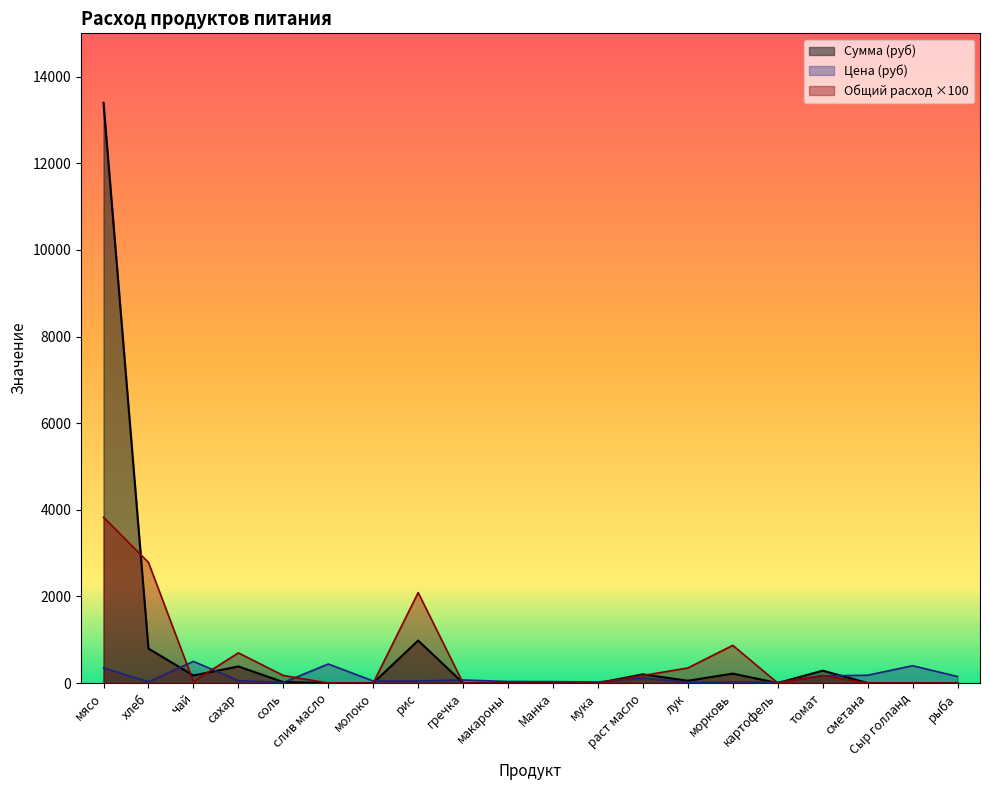

Rank the categories by Сумма value from lowest to highest.

слив масло, молоко, гречка, макароны, Манка, мука, картофель, сметана, Сыр голланд, рыба, соль, лук, чай, раст масло, морковь, томат, сахар, хлеб, рис, мясо